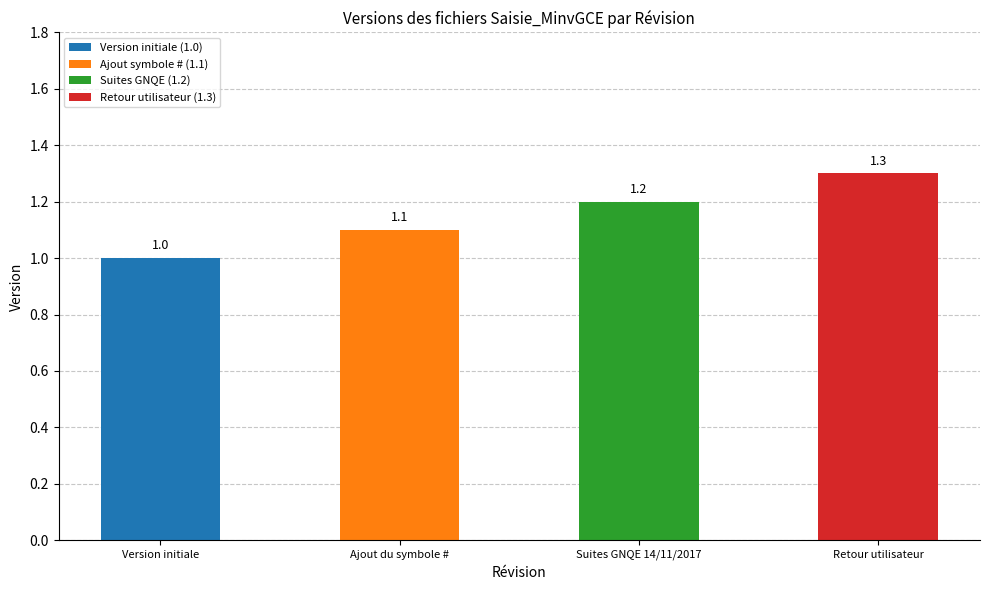

What is the sum of the values at Retour utilisateur and Ajout du symbole #?

2.4